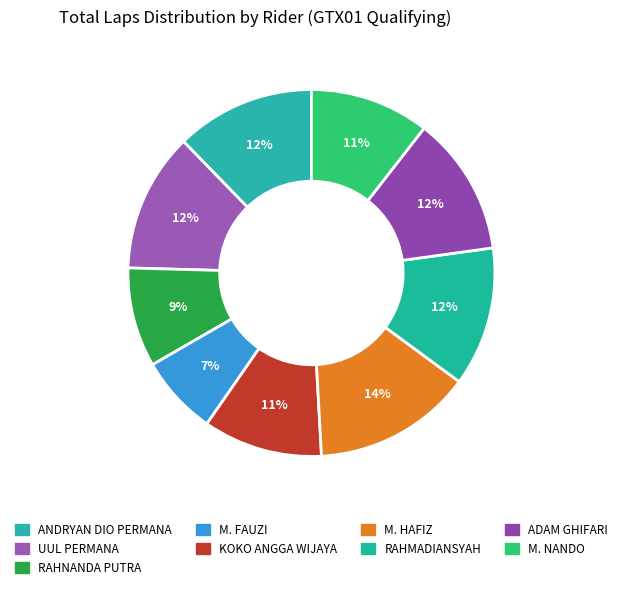

How many segments does this pie chart have?

9